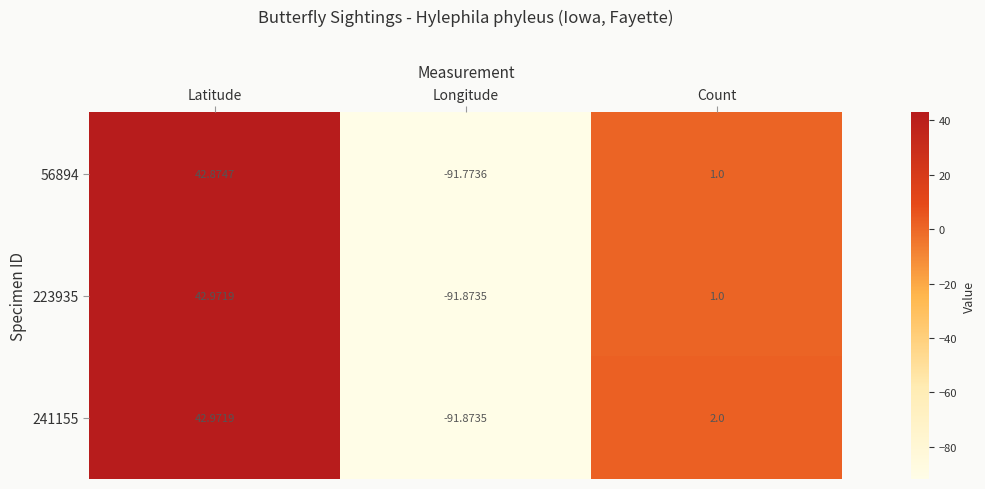

List the labels in order of 223935 value, smallest first.

Longitude, Count, Latitude